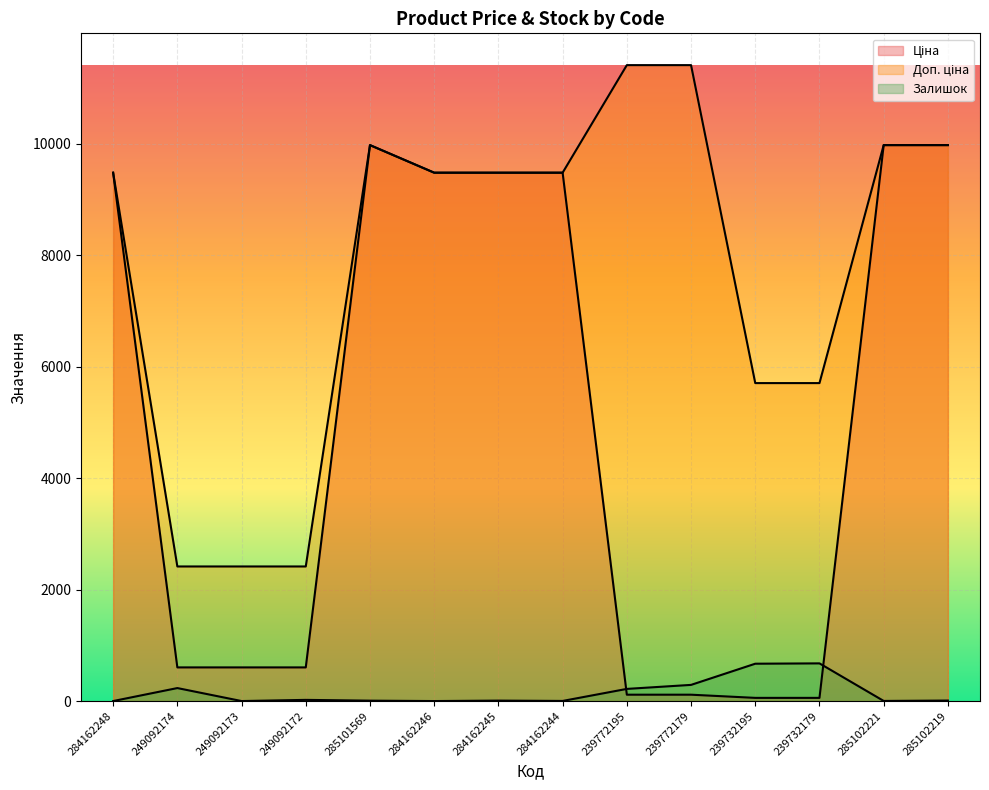

Which series has the widest spread of values?

Ціна